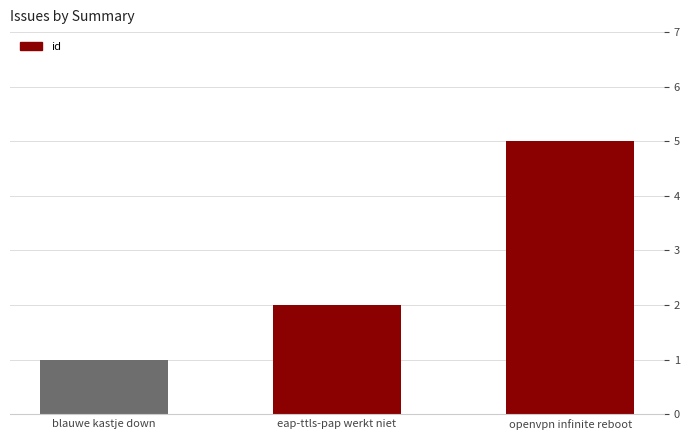

What is the label of the 2nd bar from the right?

eap-ttls-pap werkt niet